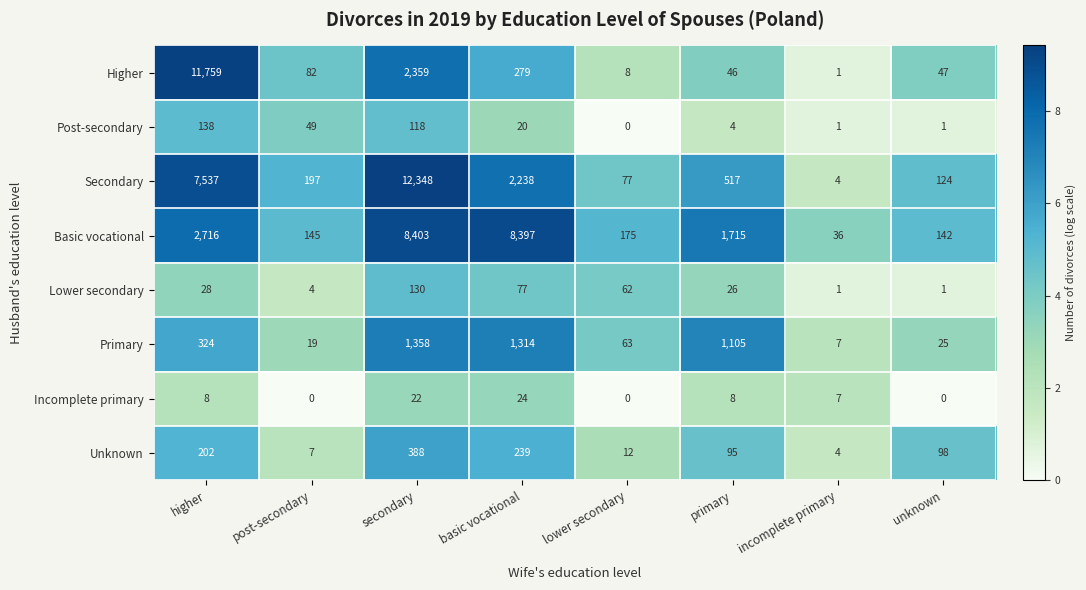

What is the difference between the second highest and second lowest values in the Post-secondary series?

117